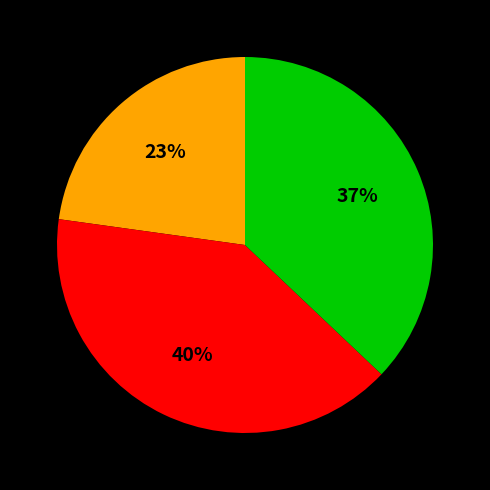

To the nearest percent, what is the difference between the largest and smallest slice percentages?

17%